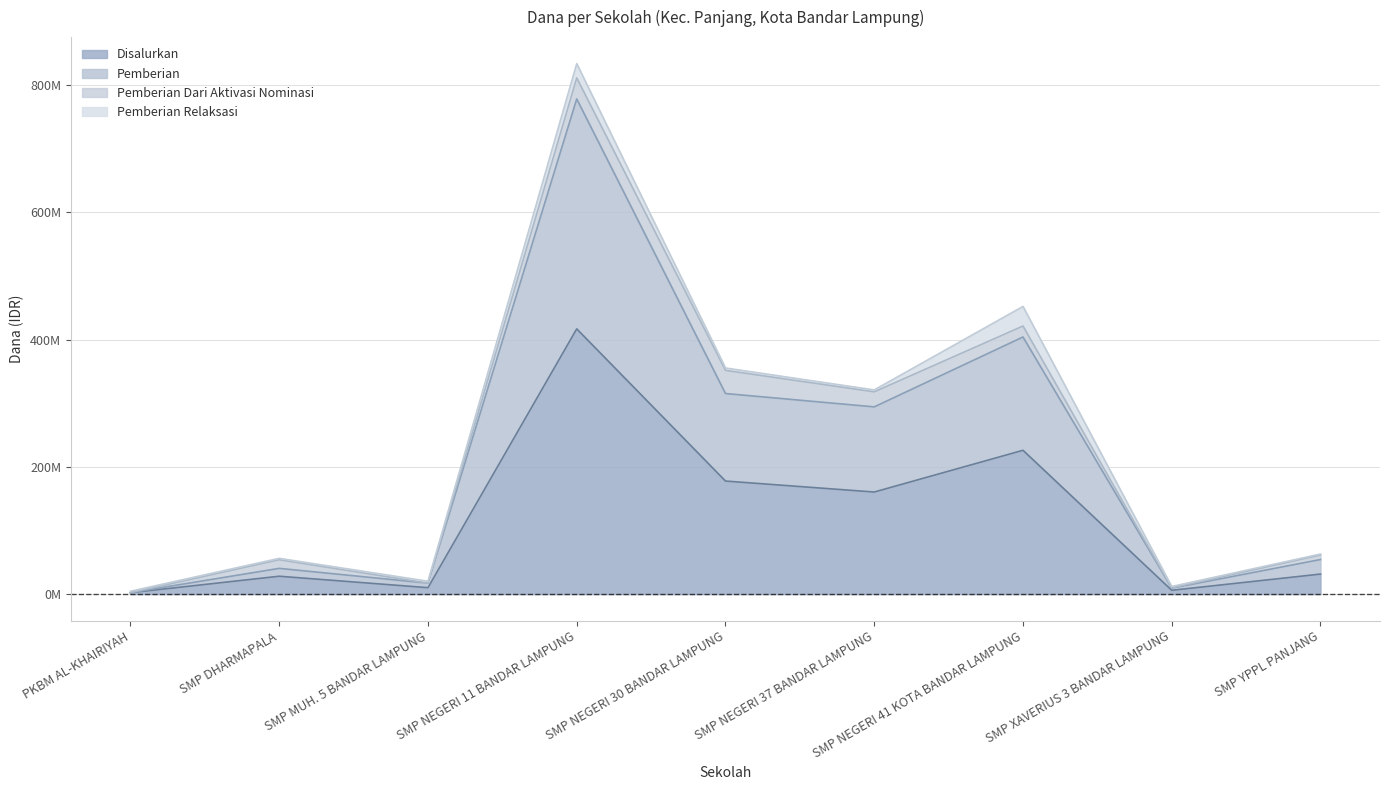

What is the difference between the maximum and minimum values in the Disalurkan series?

414750000